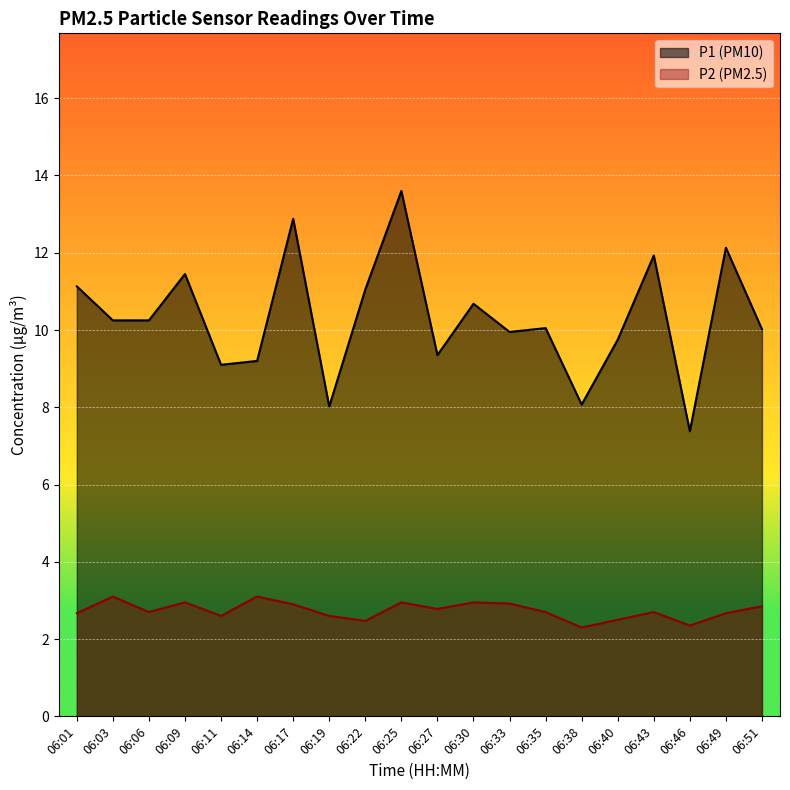

True or false: P2 and P1 intersect in this chart.

False